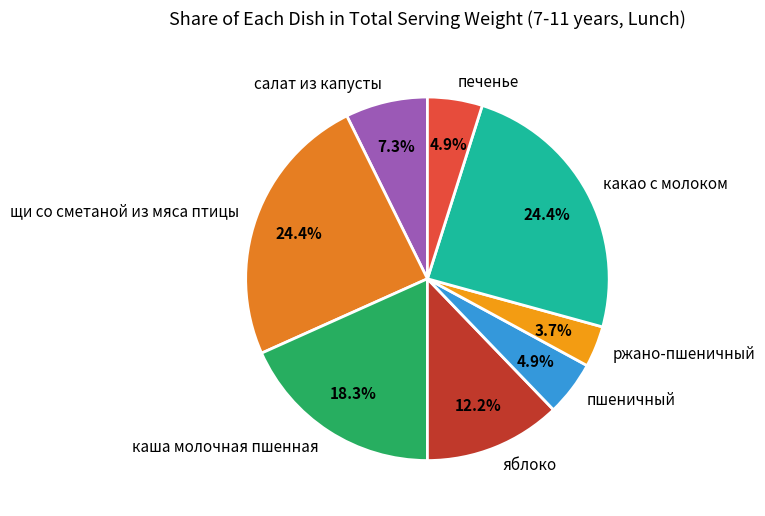

Which category has the smallest portion of the pie?

ржано-пшеничный